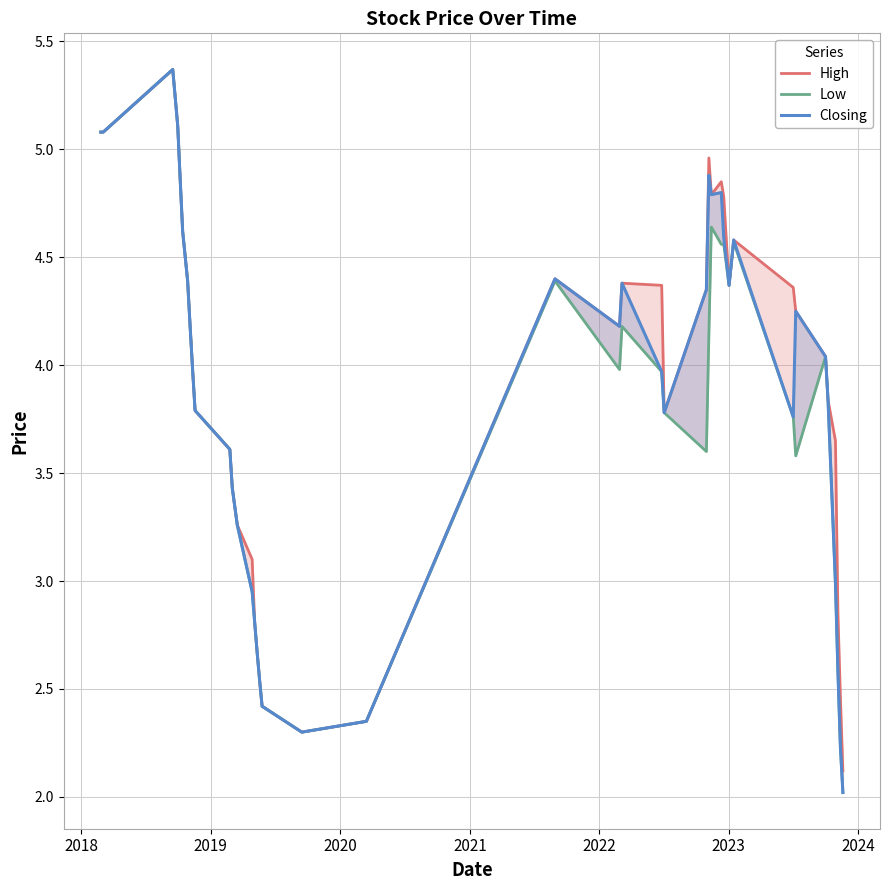

How many values in the Low series are below 3?

11